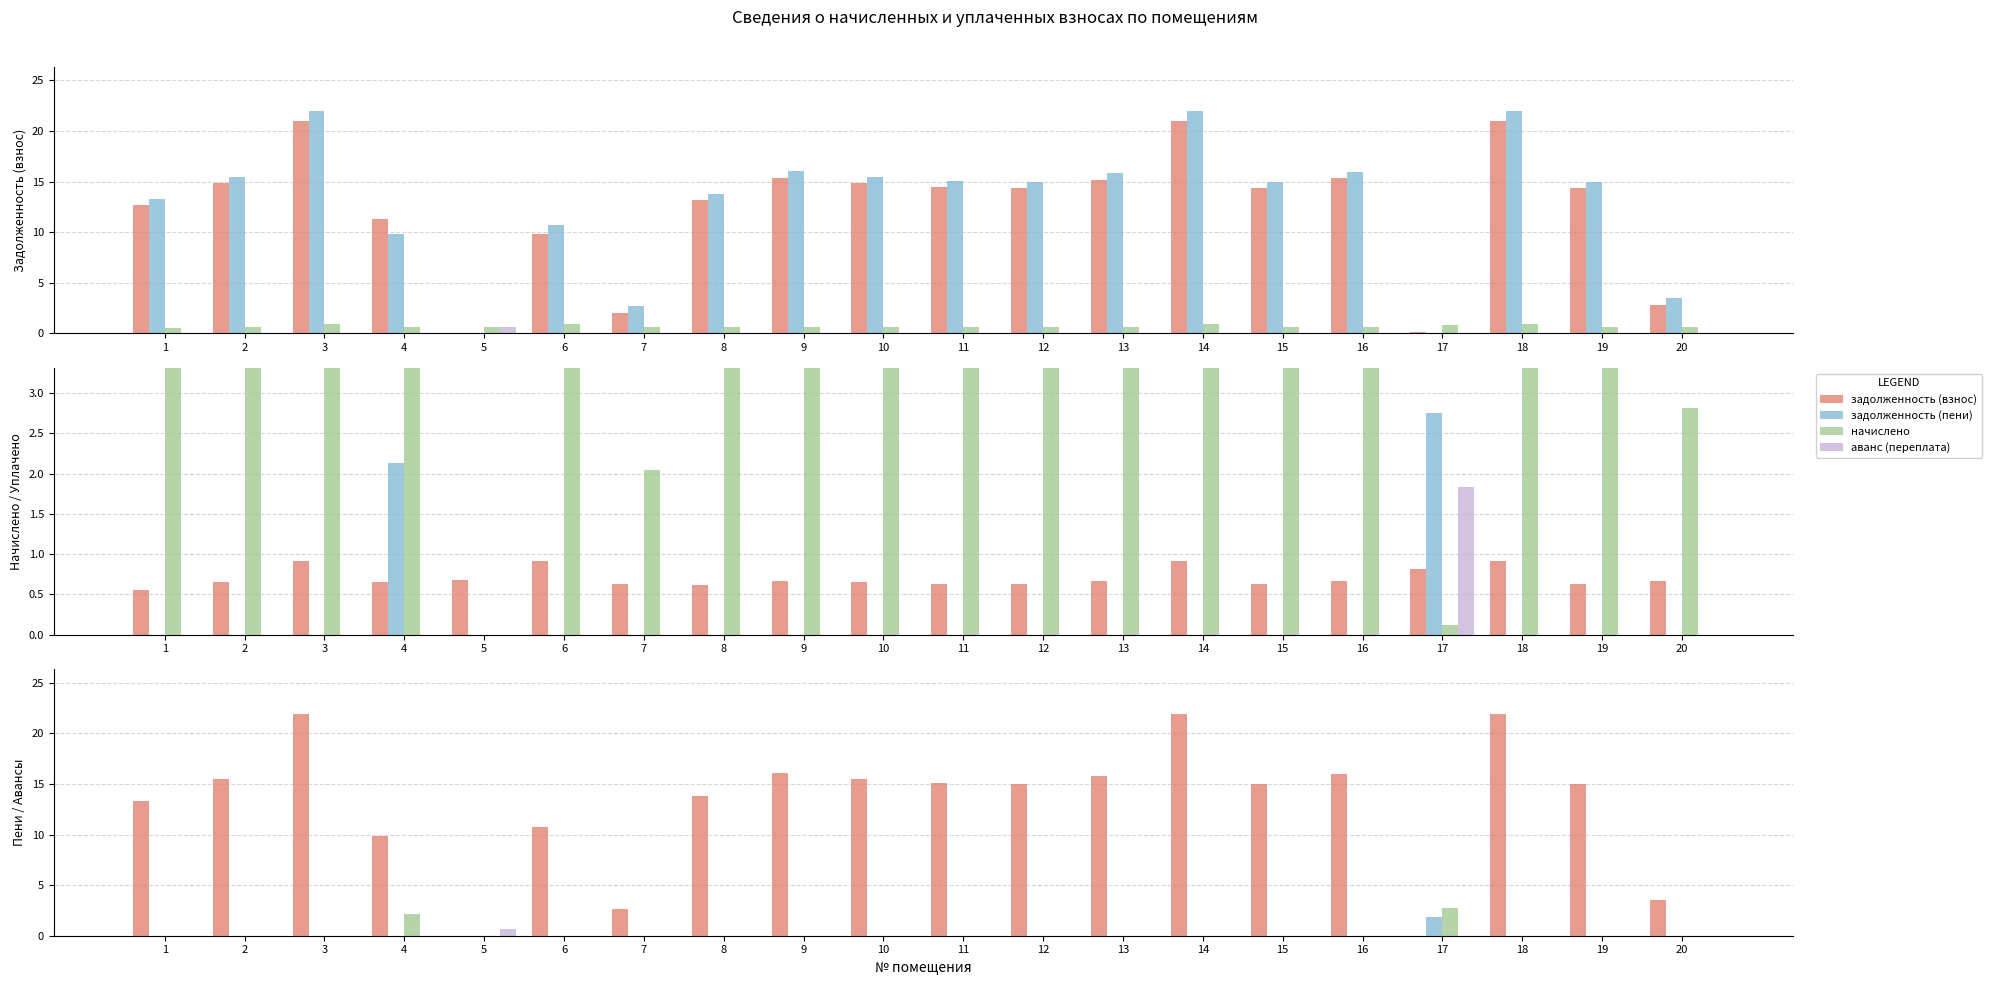

What are all the series names shown in the legend?

задолженность (взнос), задолженность (пени), начислено, аванс (переплата)